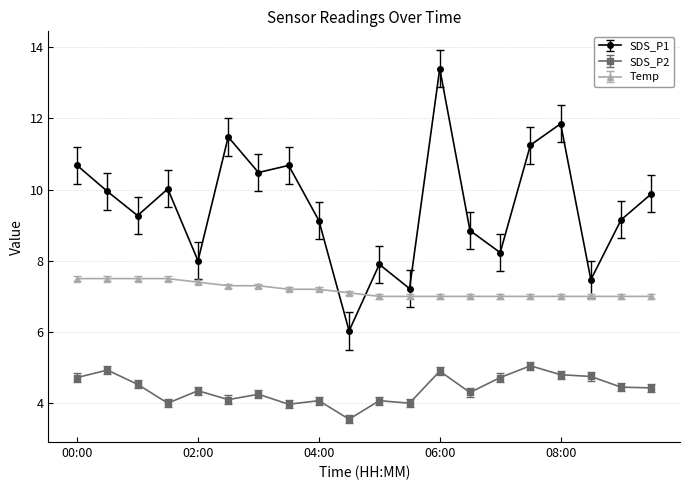

True or false: SDS_P1 has more than 1 interior local peaks.

True